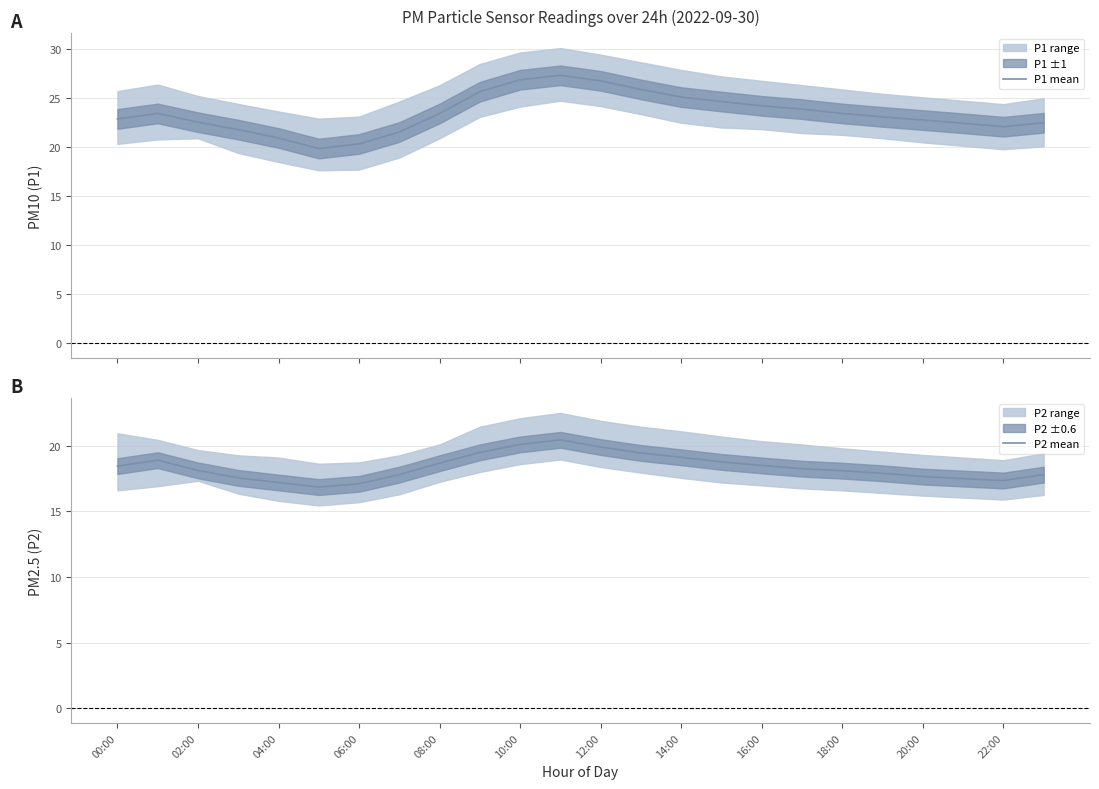

The value of P1 mean at 13 is 25.9. True or false?

True